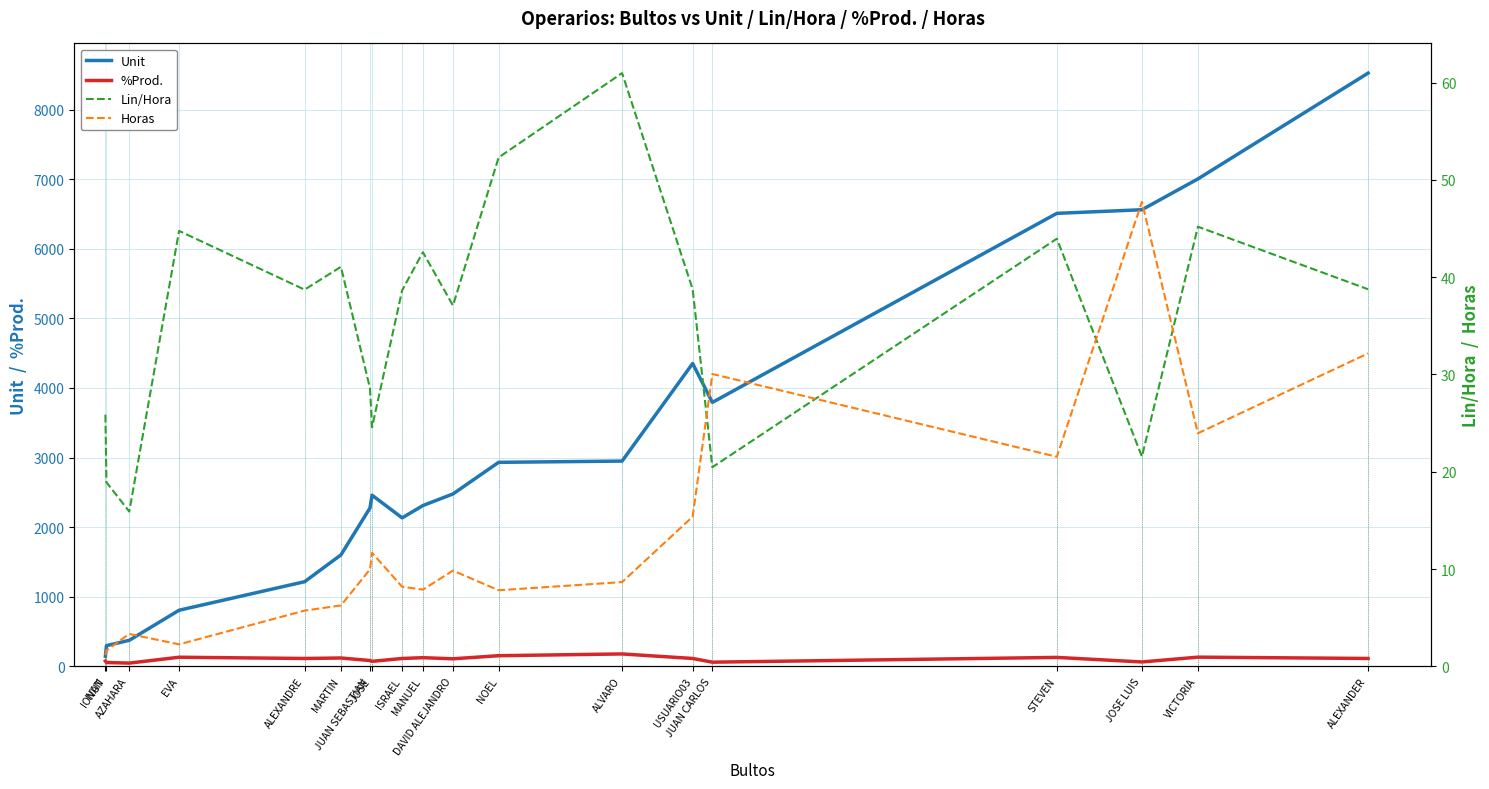

What is the highest value of the %Prod. series?

178.2